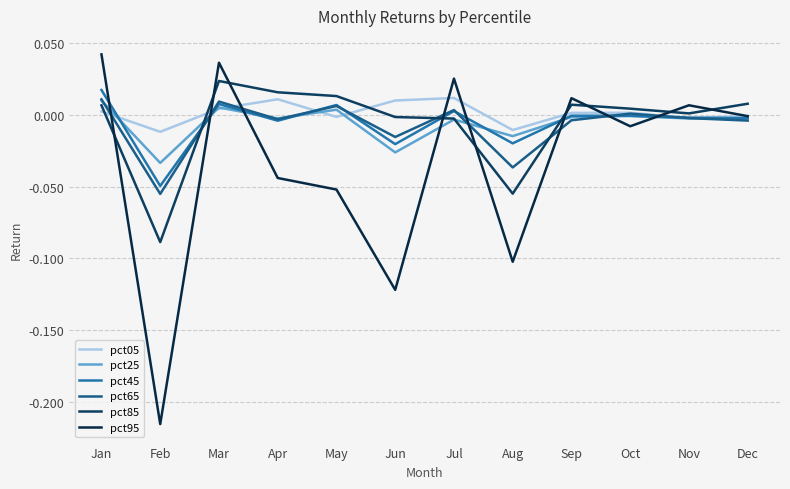

True or false: pct05 has a value of -0.0 at May.

True